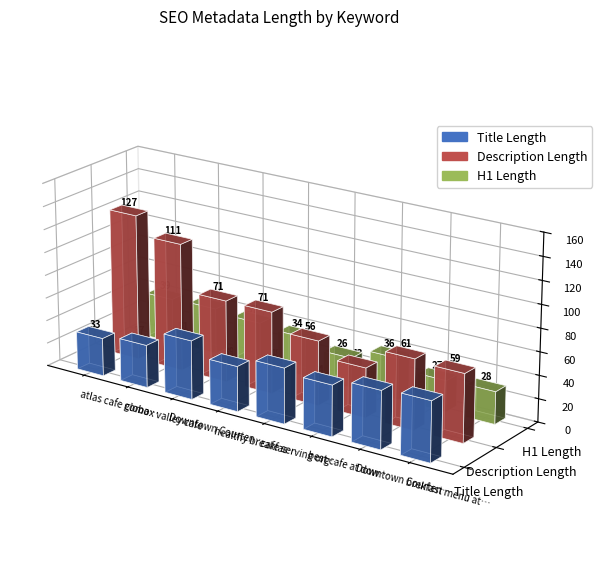

Rank the series by their maximum value, from highest to lowest.

Description Length, Title Length, H1 Length